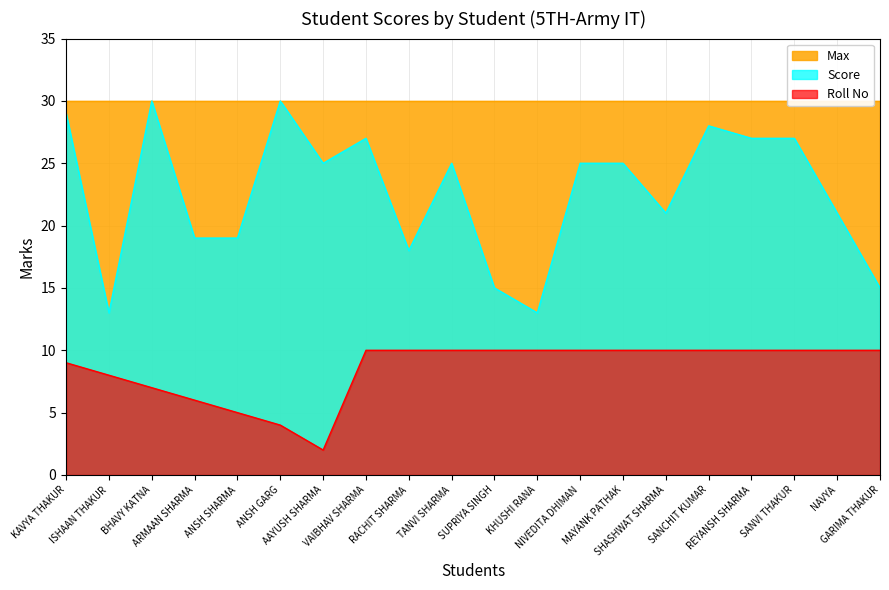

True or false: Roll No and Score cross at least once.

False